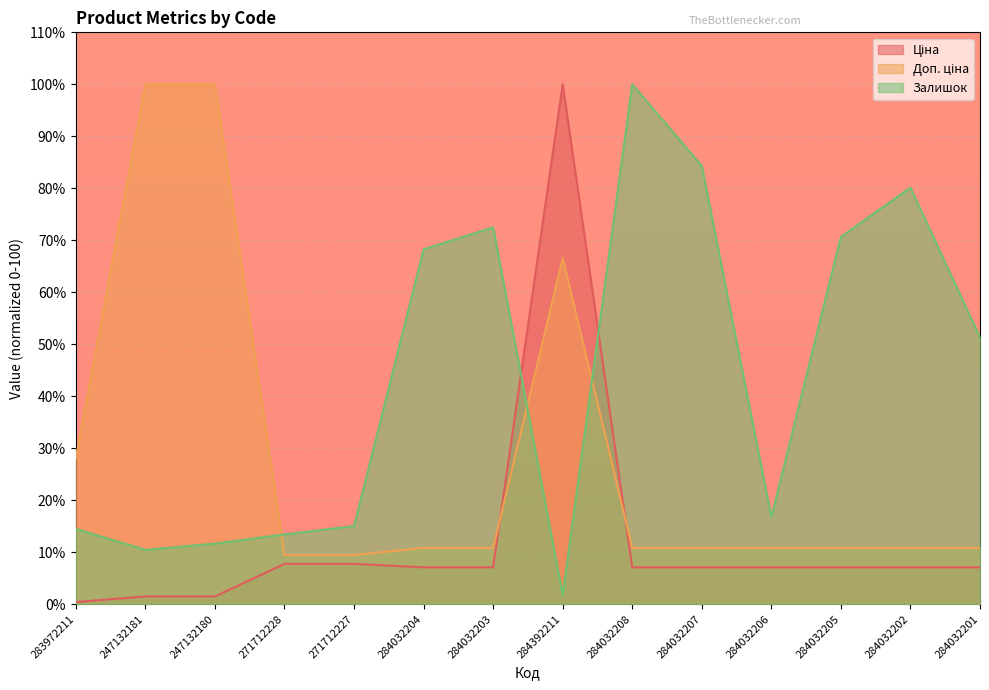

True or false: Доп. ціна has a value of 17.9 at 283972211.

False